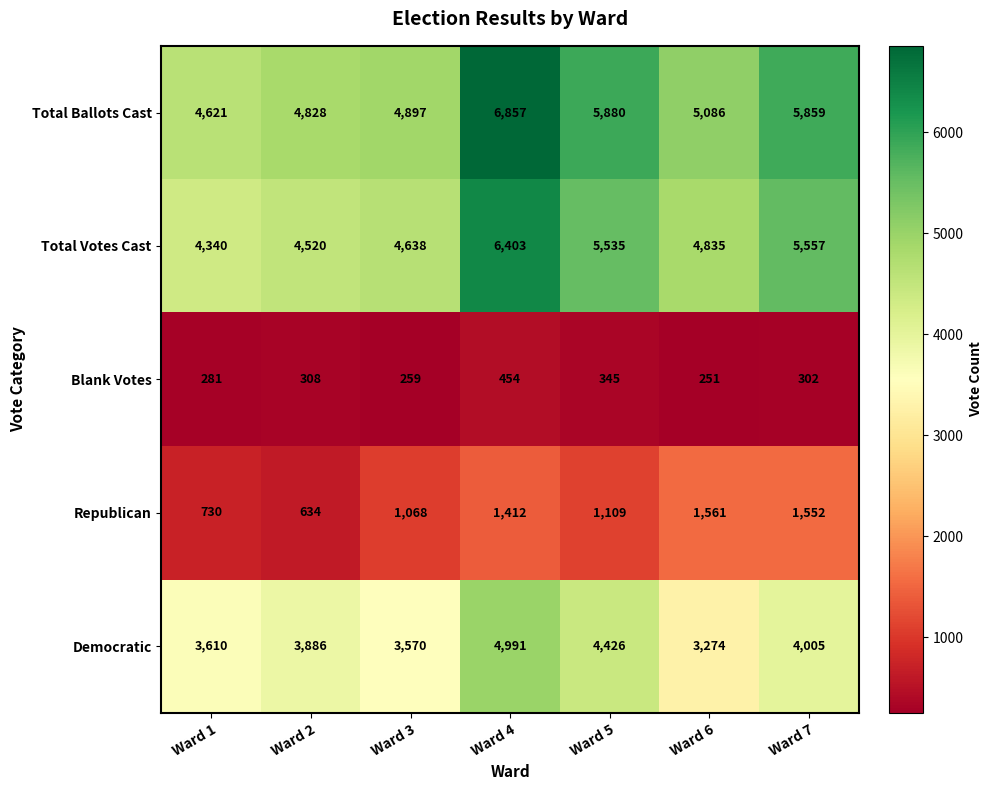

Which series has the largest total across all categories?

Total Ballots Cast